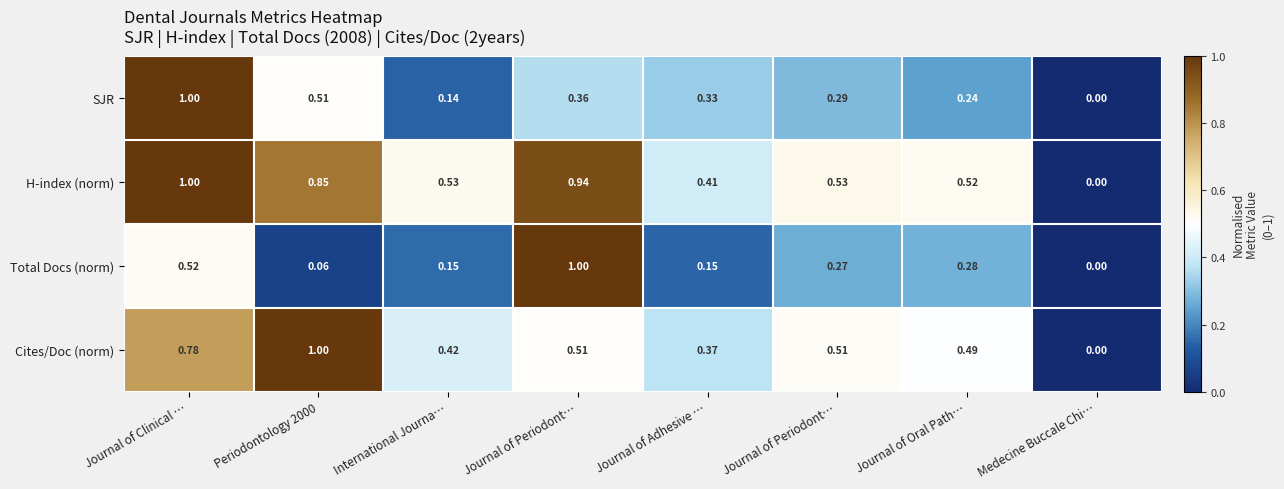

Count the number of data series in this chart.

4